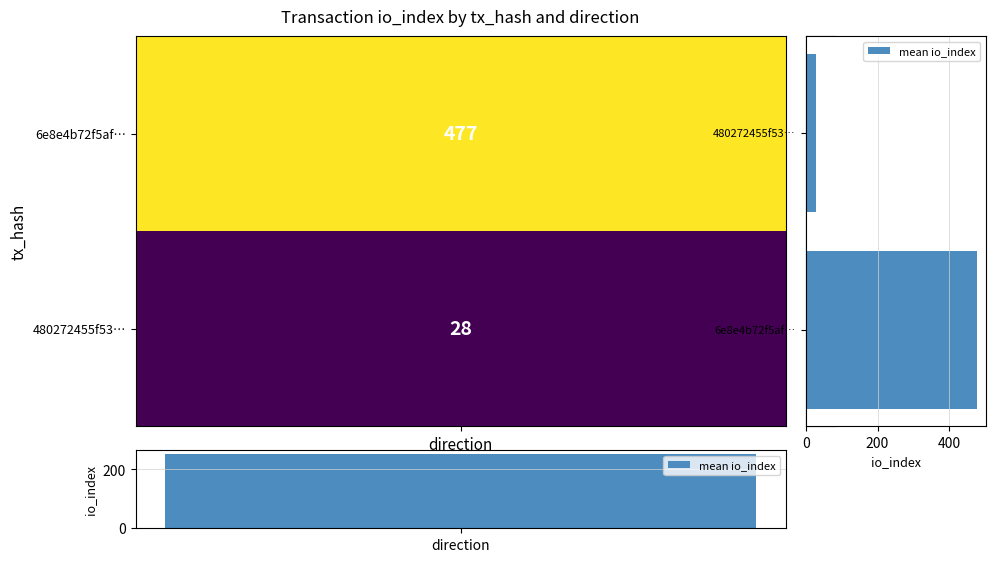

What value does the data have at 480272455f53…?

28